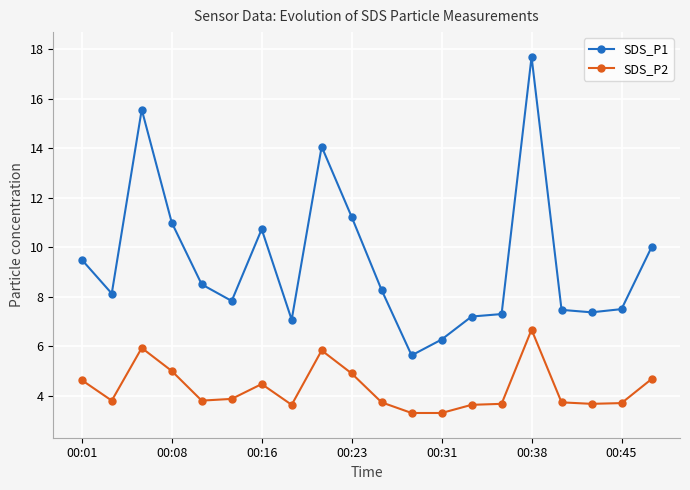

List the series in order of their peak value, highest first.

SDS_P1, SDS_P2